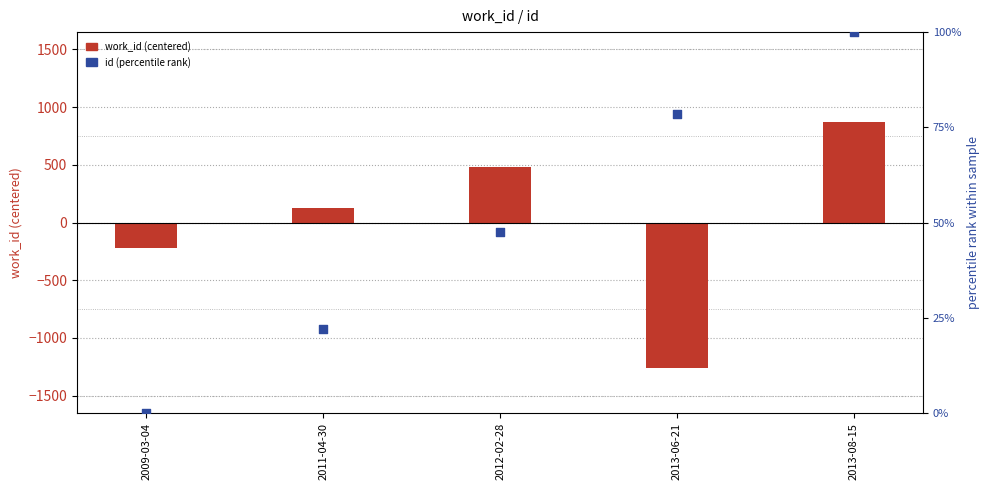

At which category is the sum across all series the highest?

2013-08-15